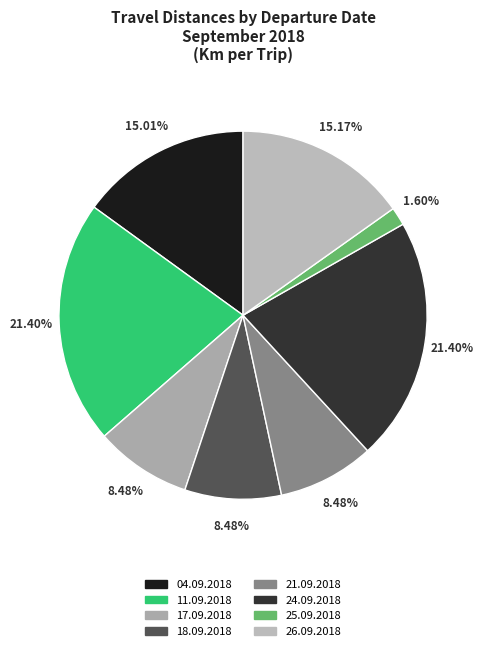

What is the smallest slice in the pie chart?

25.09.2018